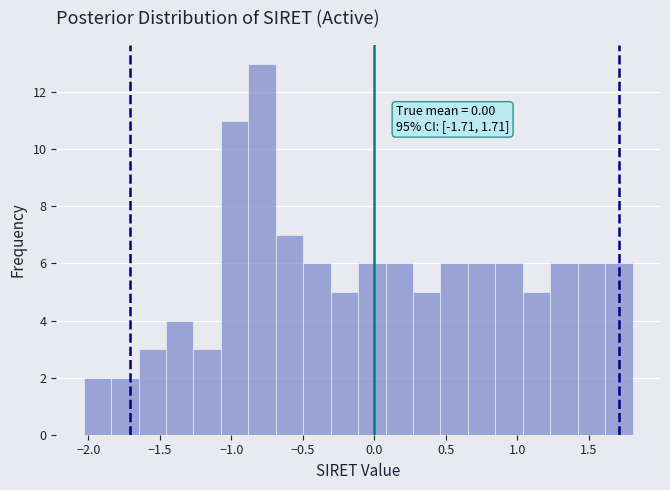

Read against the x-axis, roughly where is the centre of the tallest bar?

-0.80